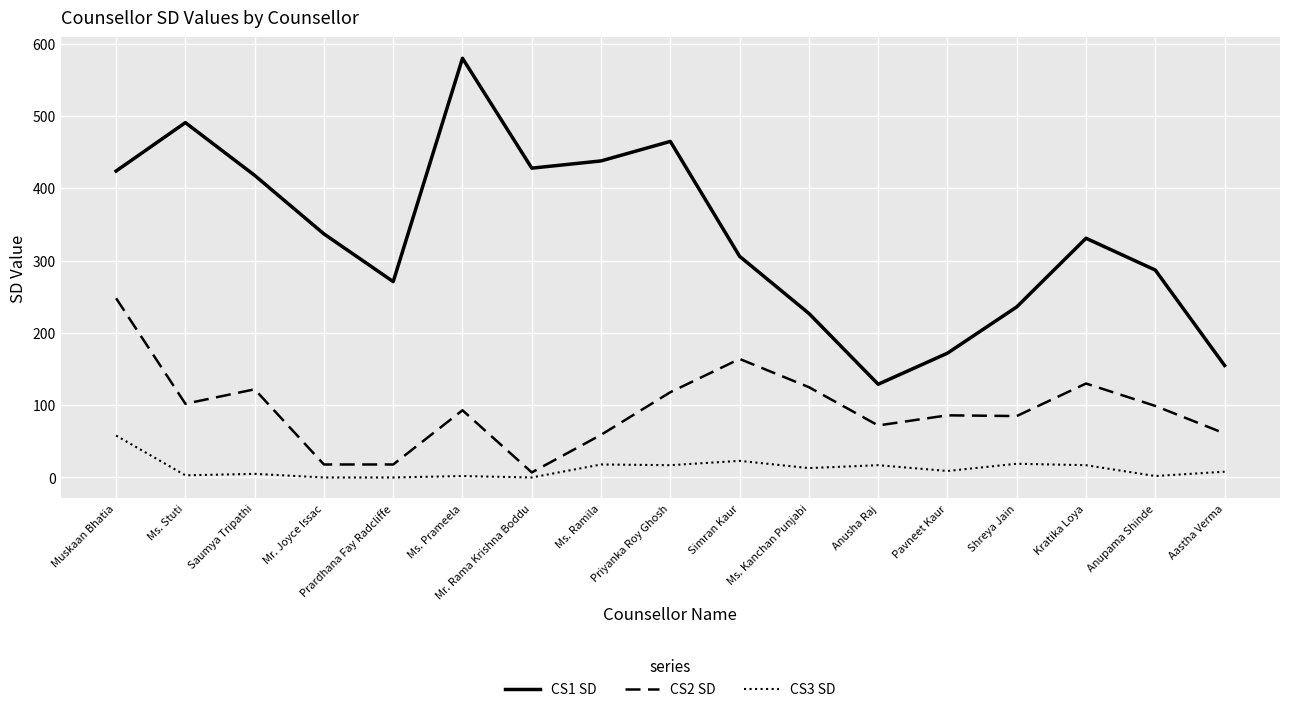

Where is the first local minimum for CS1 SD?

Prardhana Fay Radcliffe